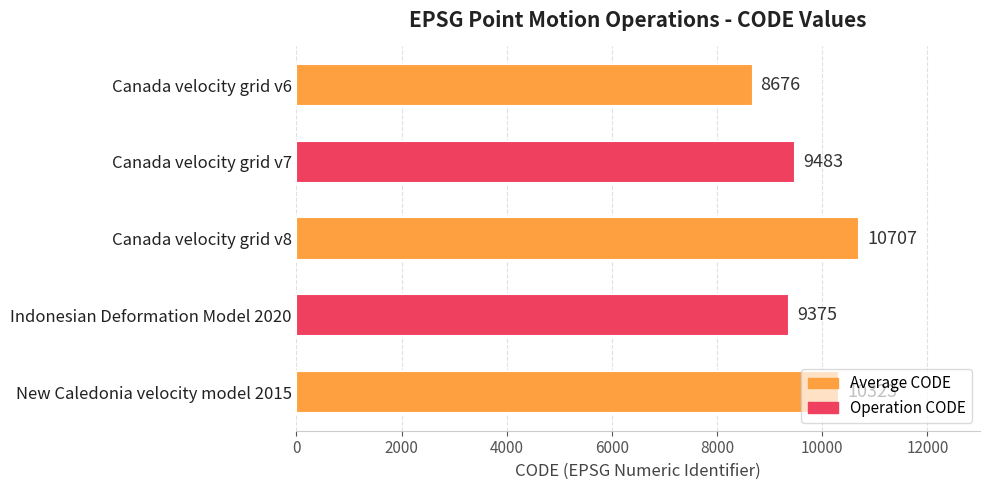

Where is the data nearest to the value 9691?

Canada velocity grid v7